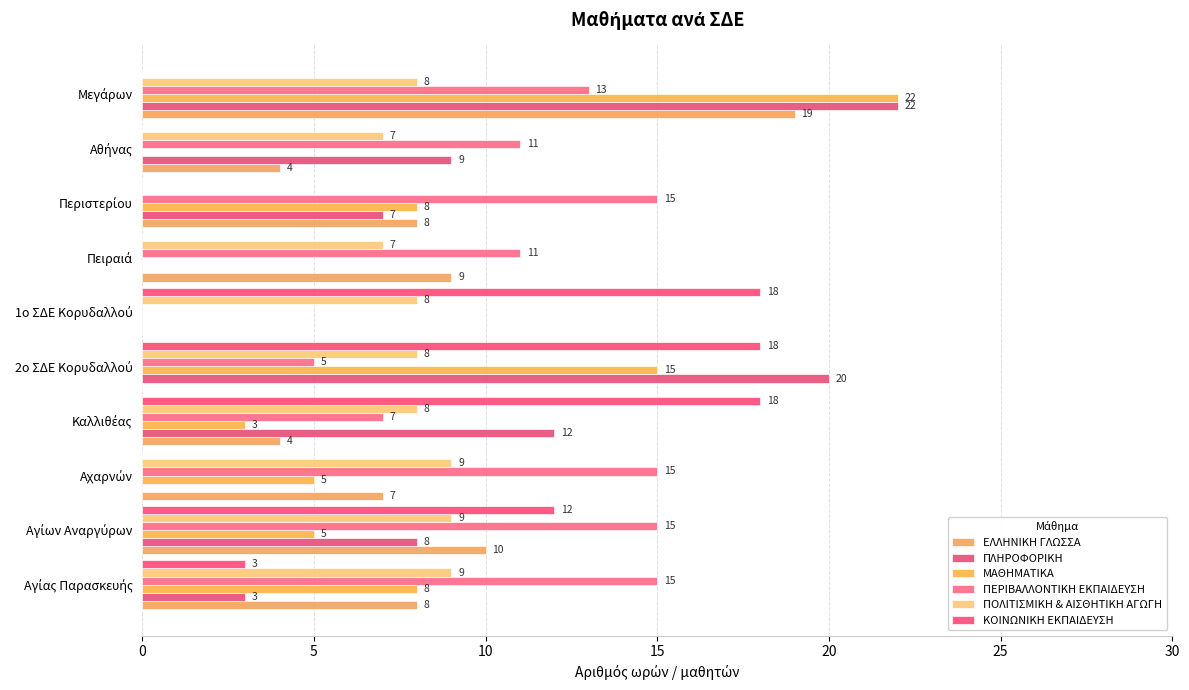

Count the number of categories in the chart.

10